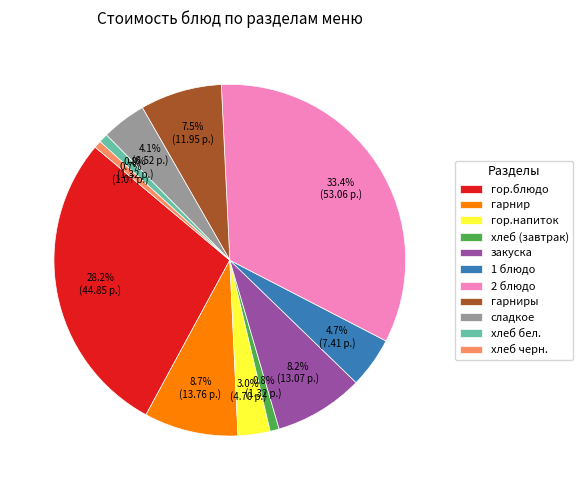

What portion of the pie excludes гор.напиток?

97.0%